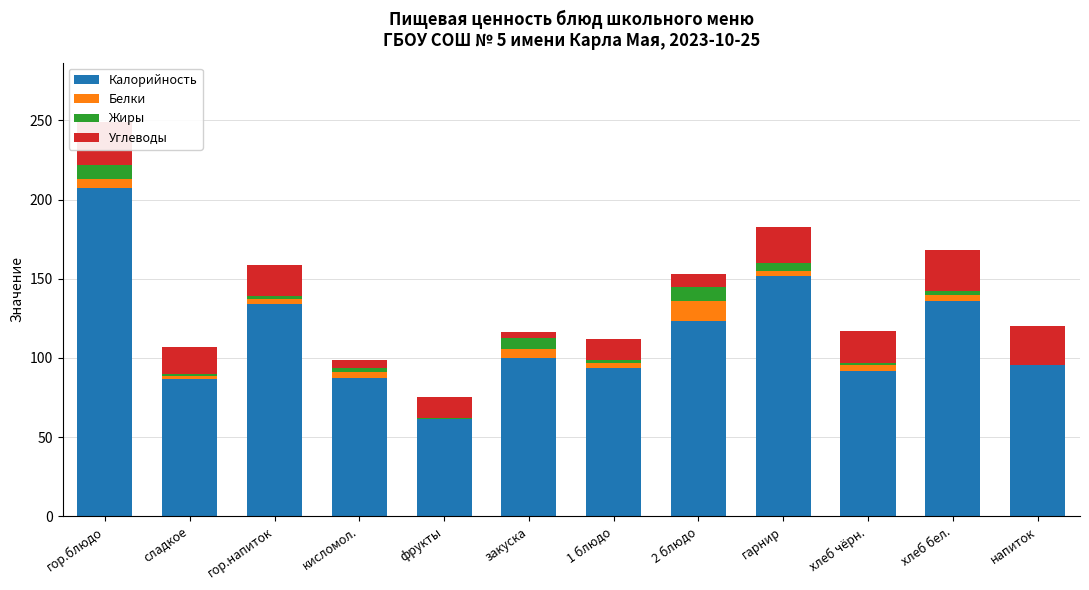

How many data points in Калорийность are less than 100?

6